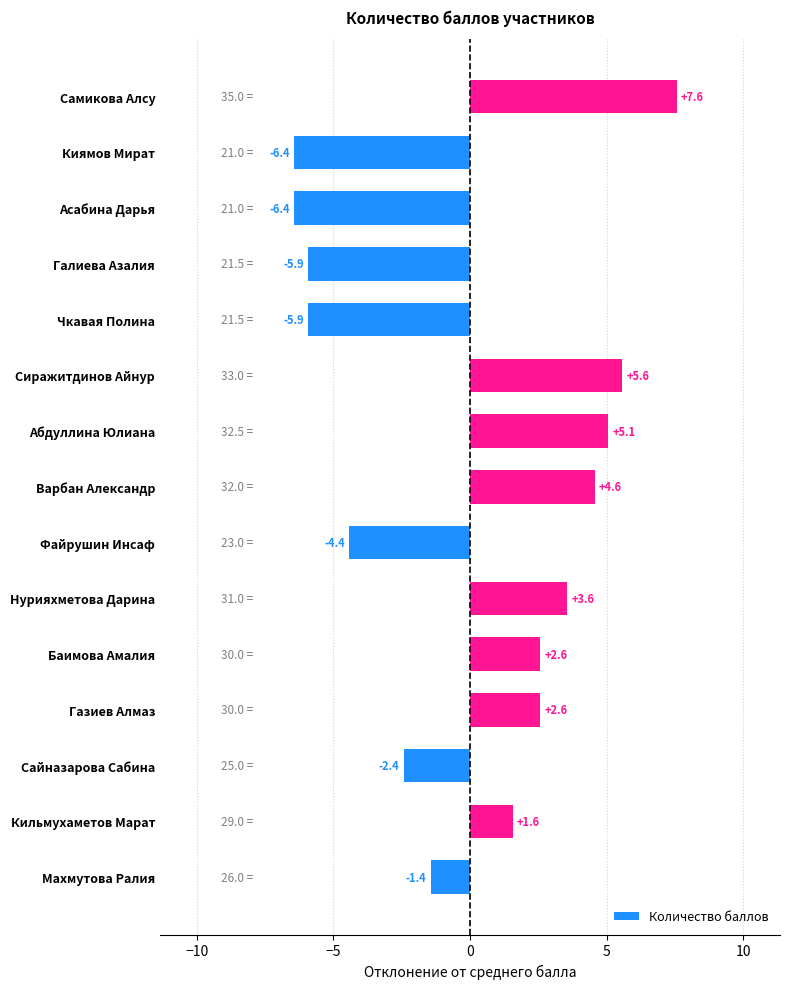

Reading bottom to top, extract all data points from this chart.

-1.4	1.6	-2.4	2.6	2.6	3.6	-4.4	4.6	5.1	5.6	-5.9	-5.9	-6.4	-6.4	7.6